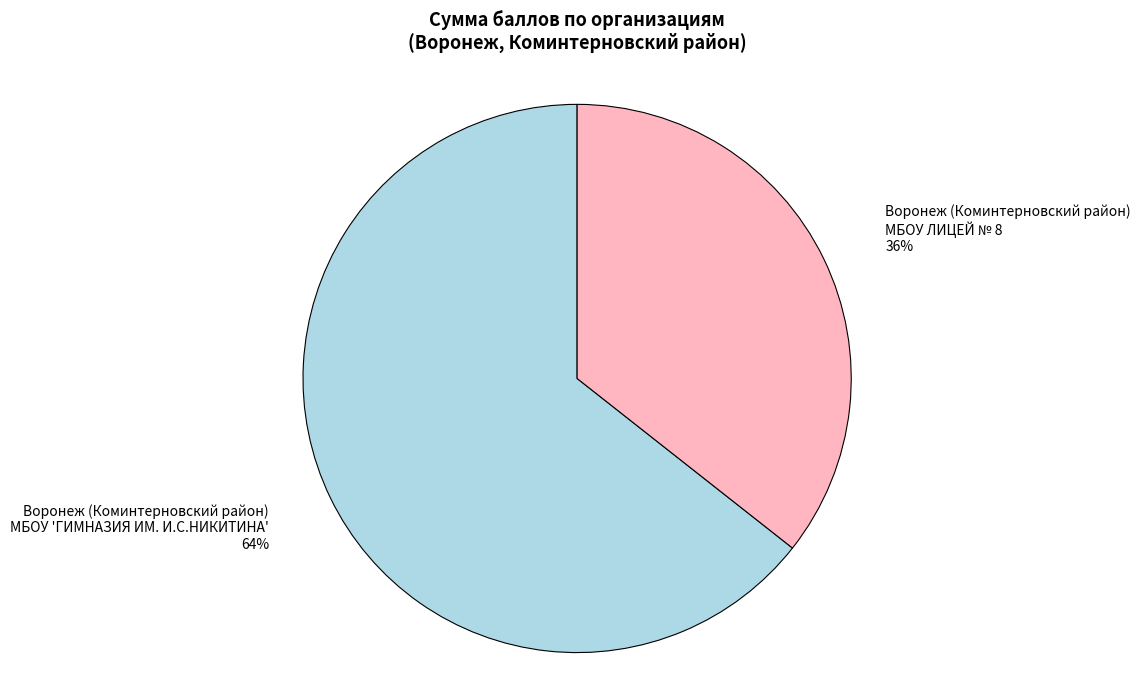

To the nearest percent, what is the average slice percentage?

50%